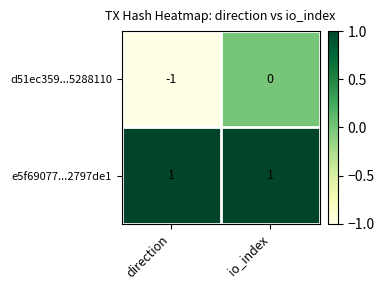

Is it true that d51ec359...5288110 equals 1 at io_index?

False